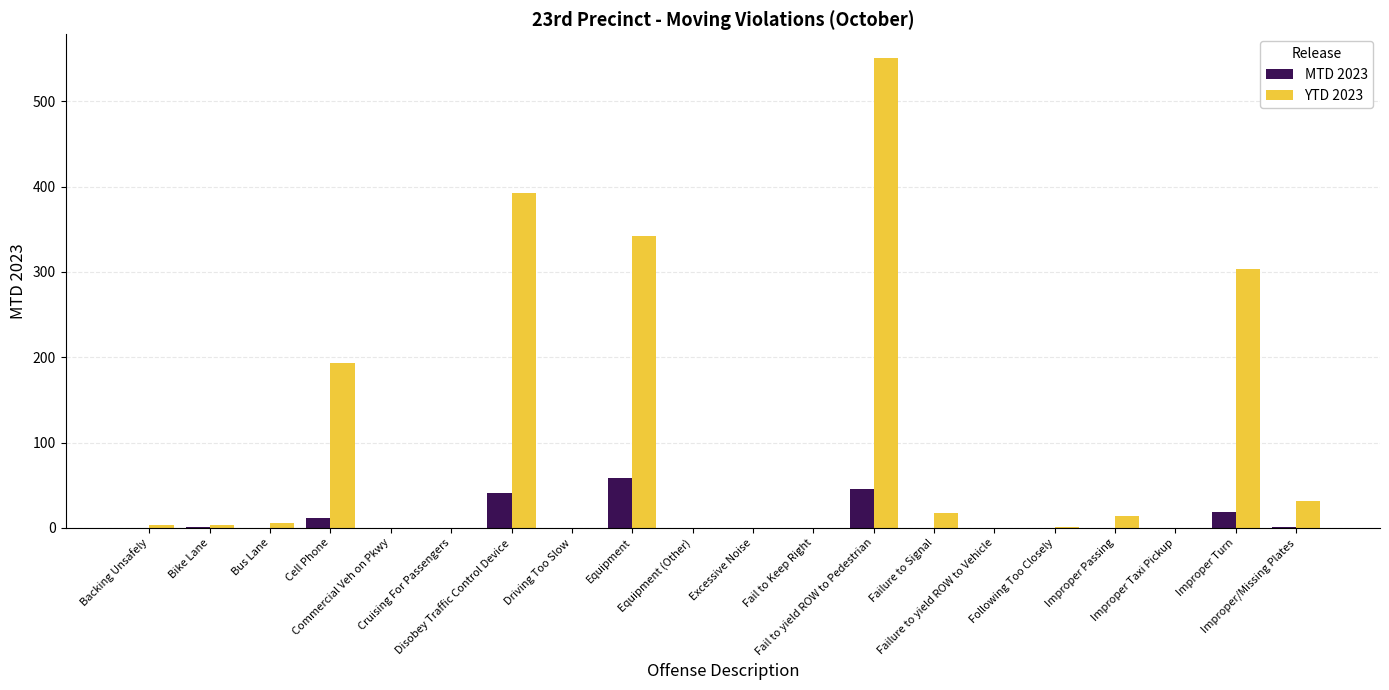

How many series are shown in this chart?

2